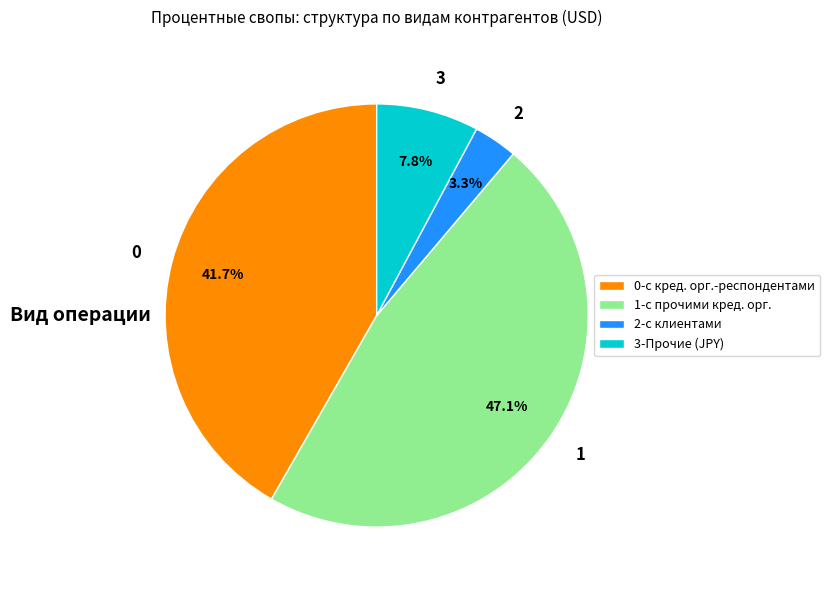

Combined, do 2 and 3 account for over 50%?

No